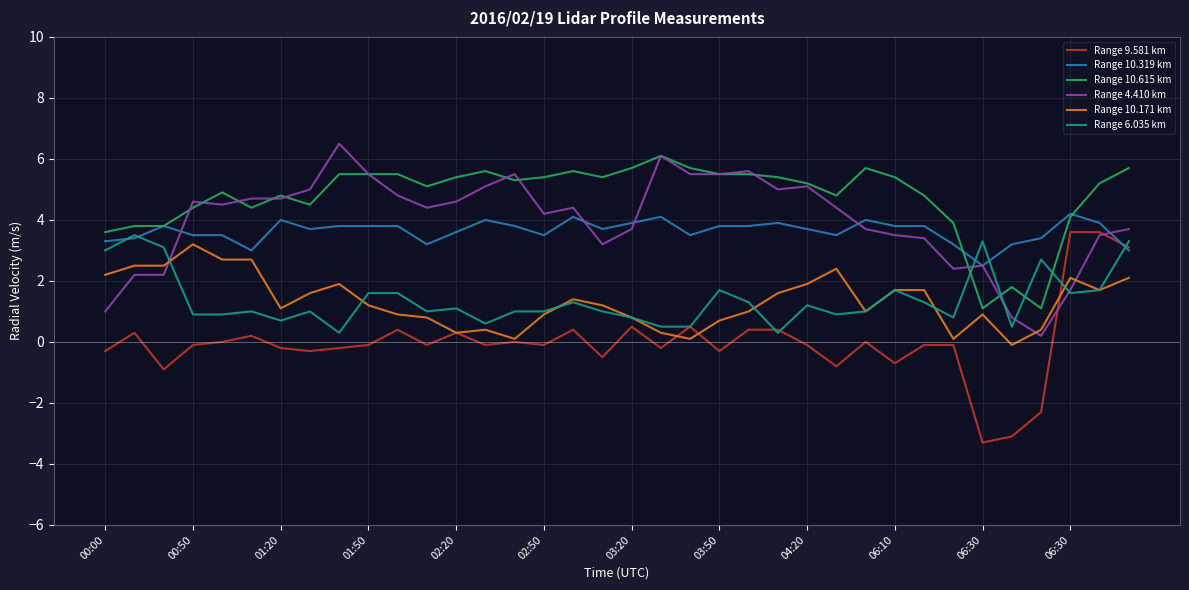

What is the greatest value displayed?

6.5